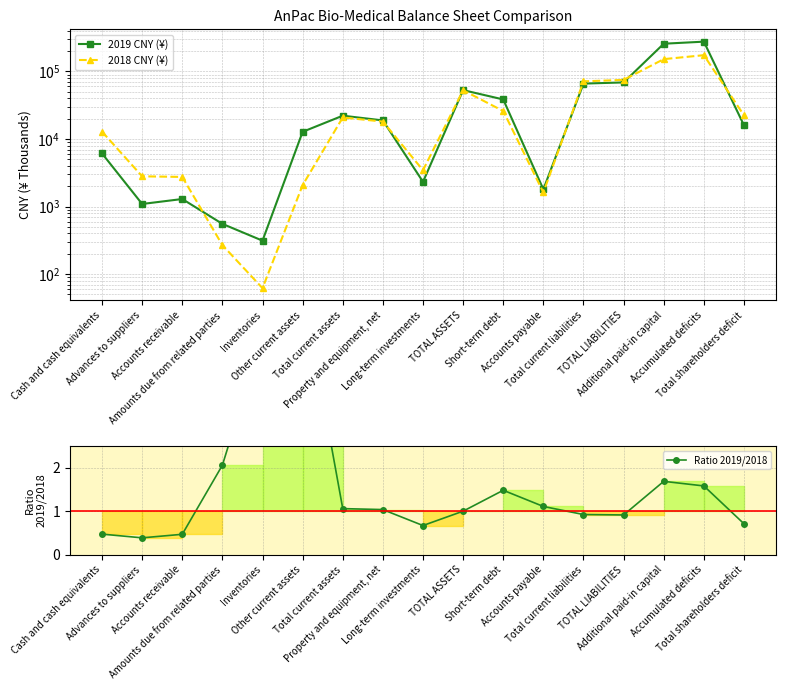

What is the sum of the Ratio 2019/2018 values at Short-term debt and TOTAL ASSETS?

2.5